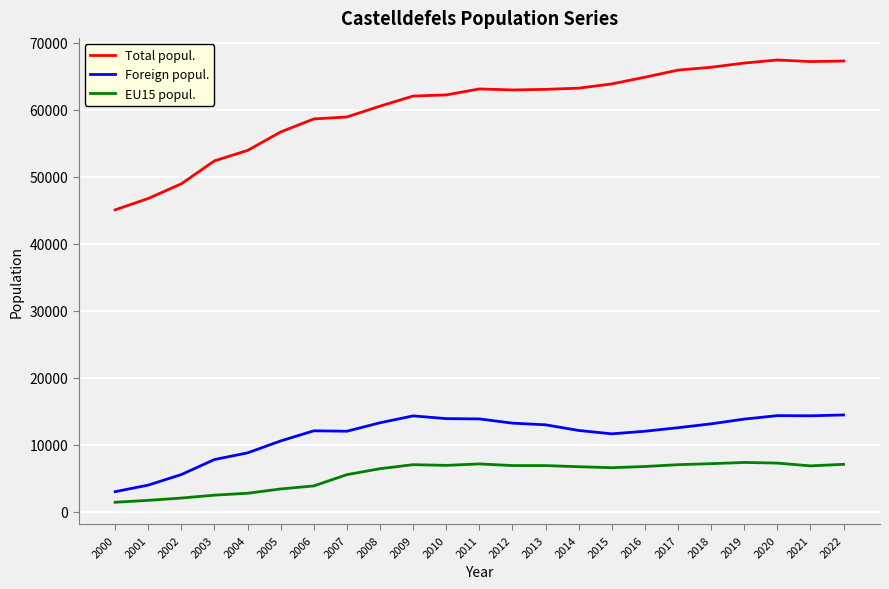

Is it true that Total popul. equals 45091 at 2000?

True